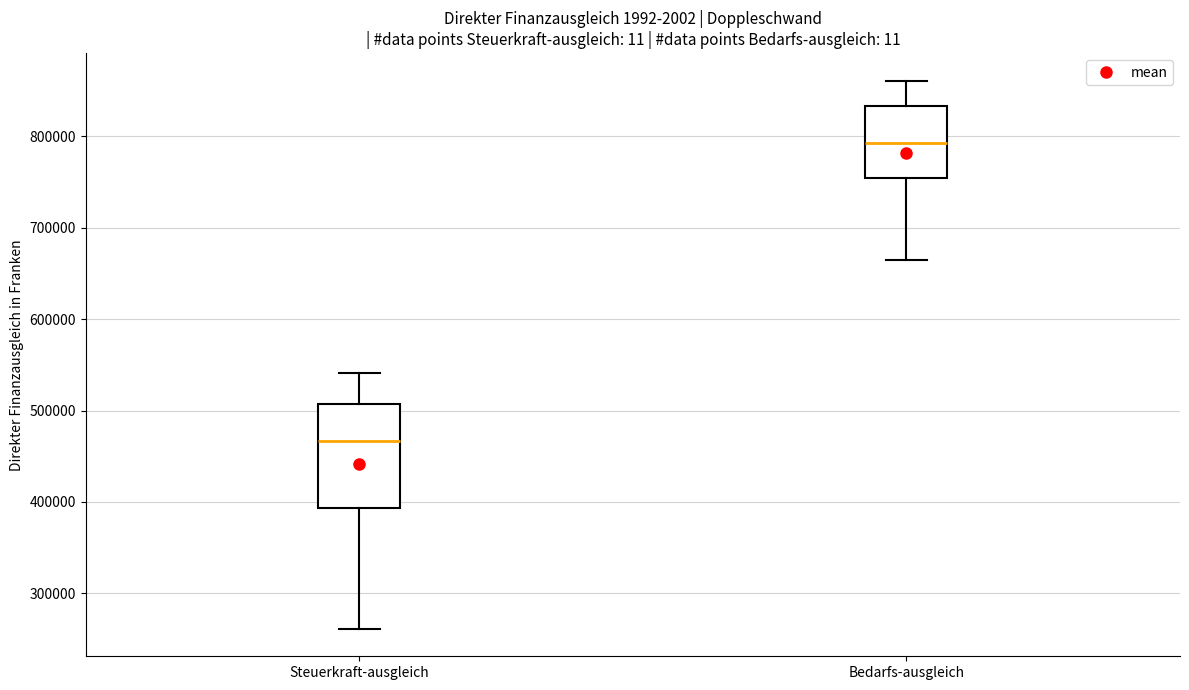

Which box's median line is the highest?

Bedarfs-ausgleich